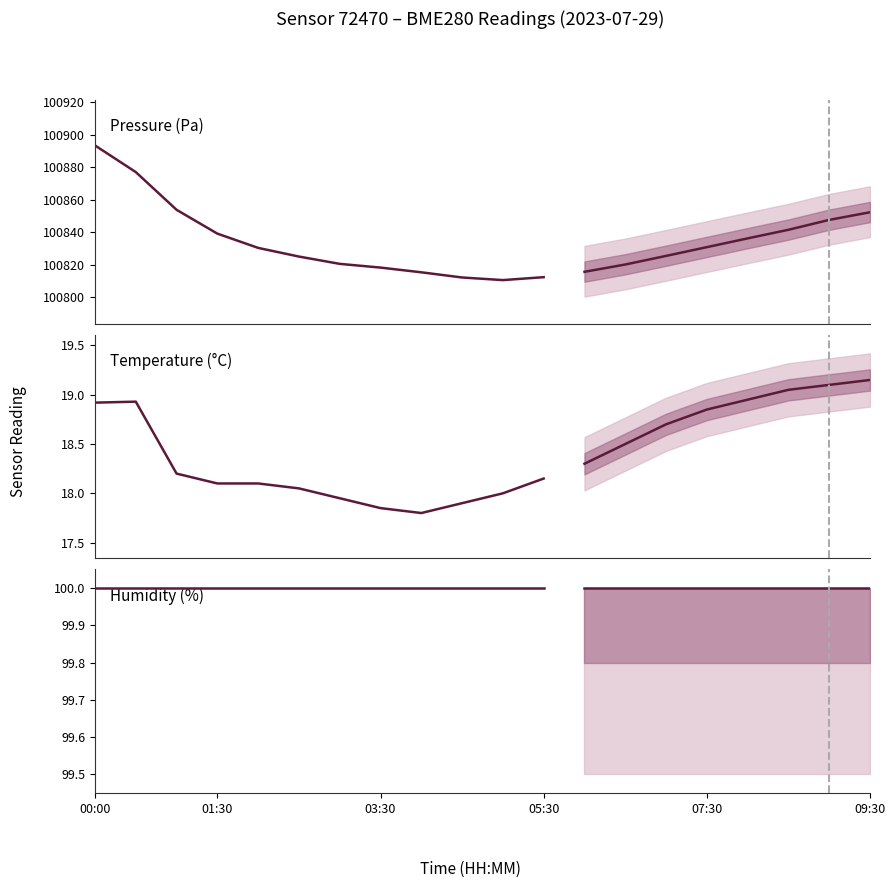

How many data points in Temperature (°C) are above 18?

7